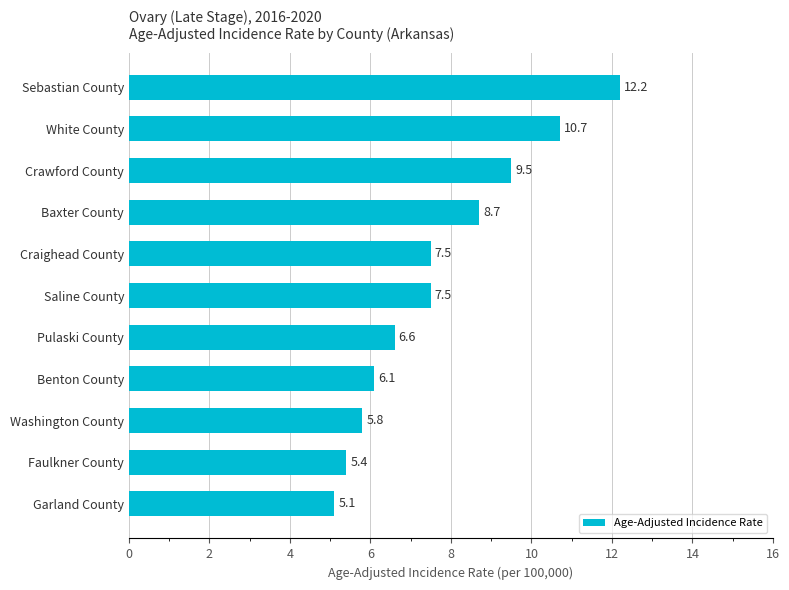

What is the minimum value shown in the chart?

5.1